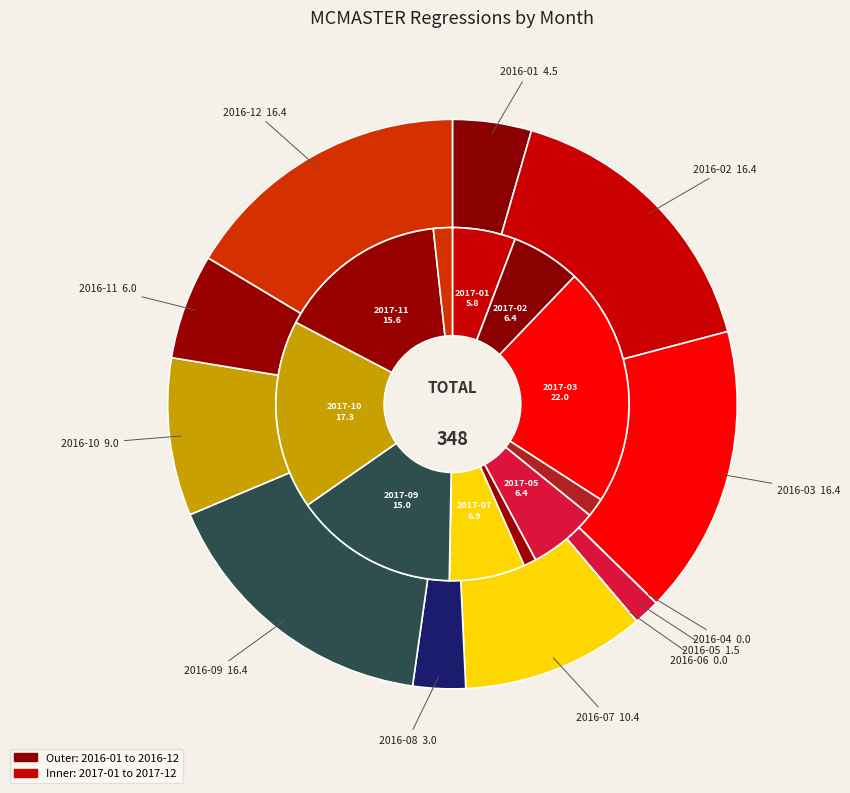

Is there a majority slice in this chart?

No